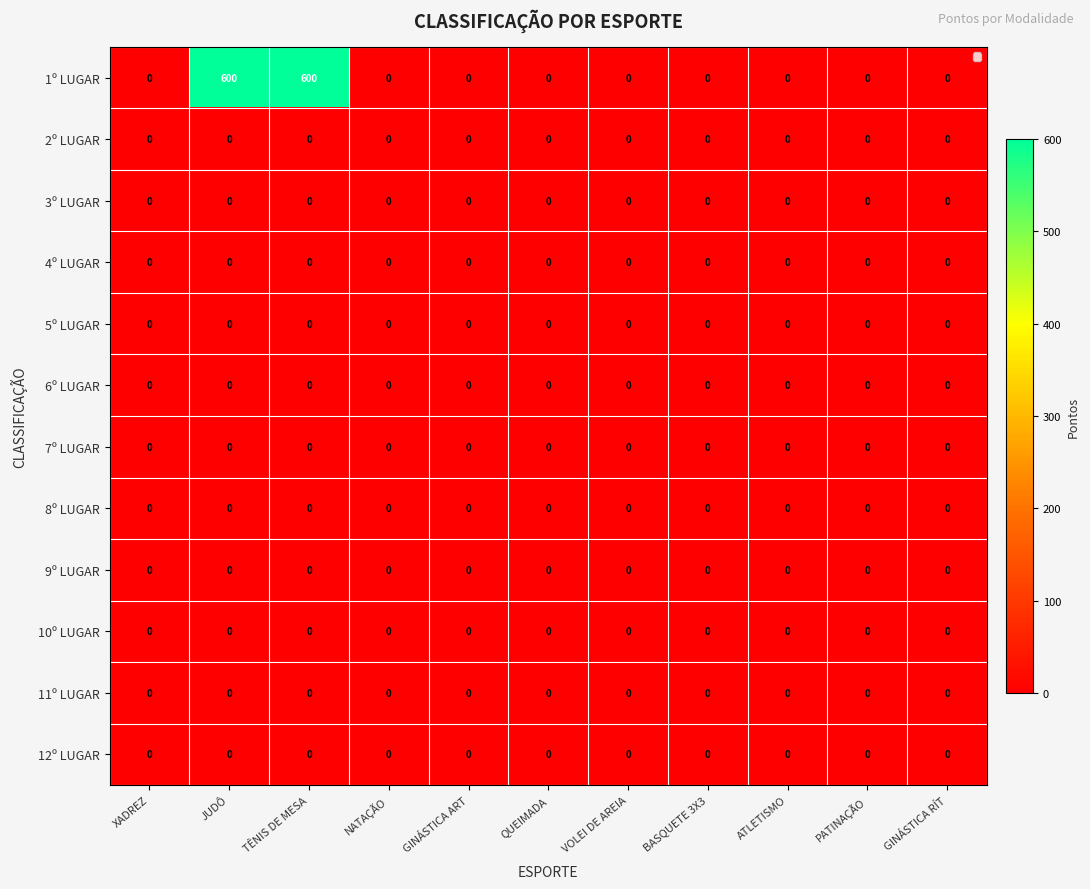

Which series has the largest range (max minus min)?

1º LUGAR